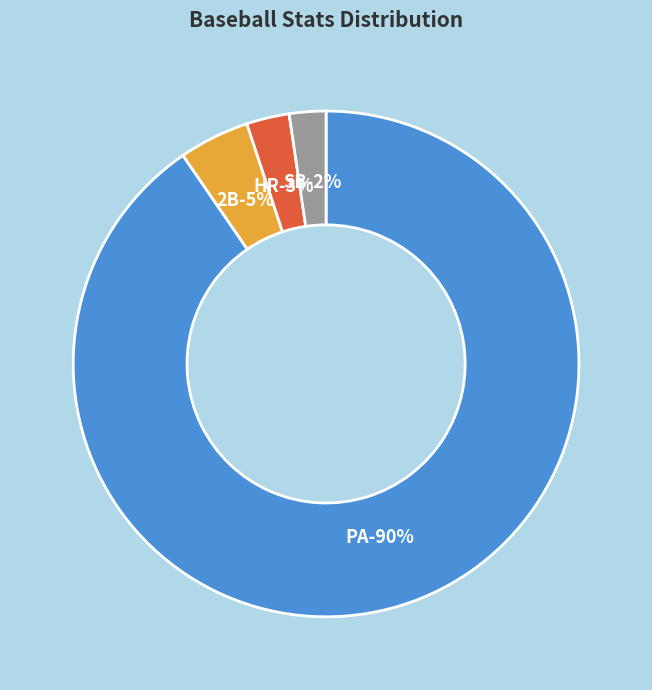

To the nearest percent, what is the average slice percentage?

25%